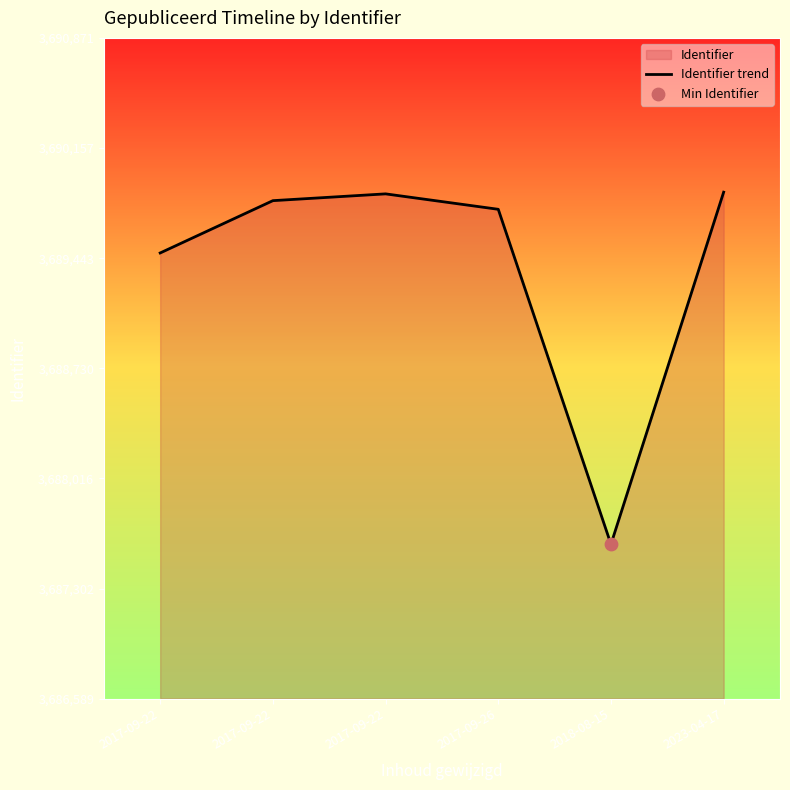

Between 2018-08-15 and 2017-09-22, which is larger?

2017-09-22